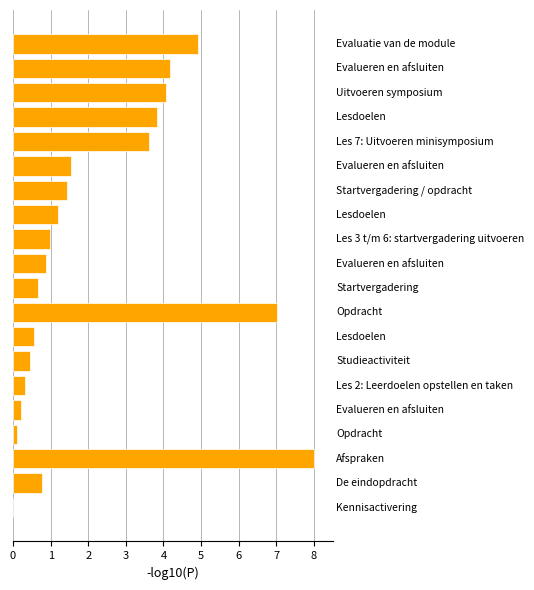

What is the sum of all values?

44.7